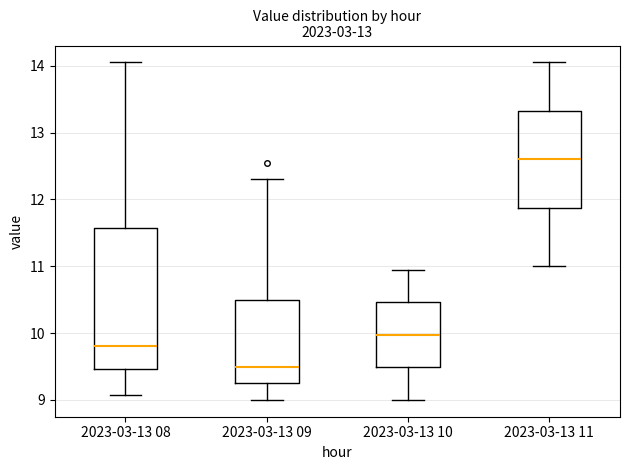

Reading left to right, transcribe this box plot: for each box, give where its median line is, the range the box spans, and where its two whiskers end, as read against the y-axis. The values are not printed on the chart, so give them approximately, as read against the axis.

2023-03-13 08: median 9.8, box 9.5 to 11.6, whiskers 9.1 to 14.1
2023-03-13 09: median 9.5, box 9.2 to 10.5, whiskers 9.0 to 12.3
2023-03-13 10: median 10.0, box 9.5 to 10.5, whiskers 9.0 to 11.0
2023-03-13 11: median 12.6, box 11.9 to 13.3, whiskers 11.0 to 14.1